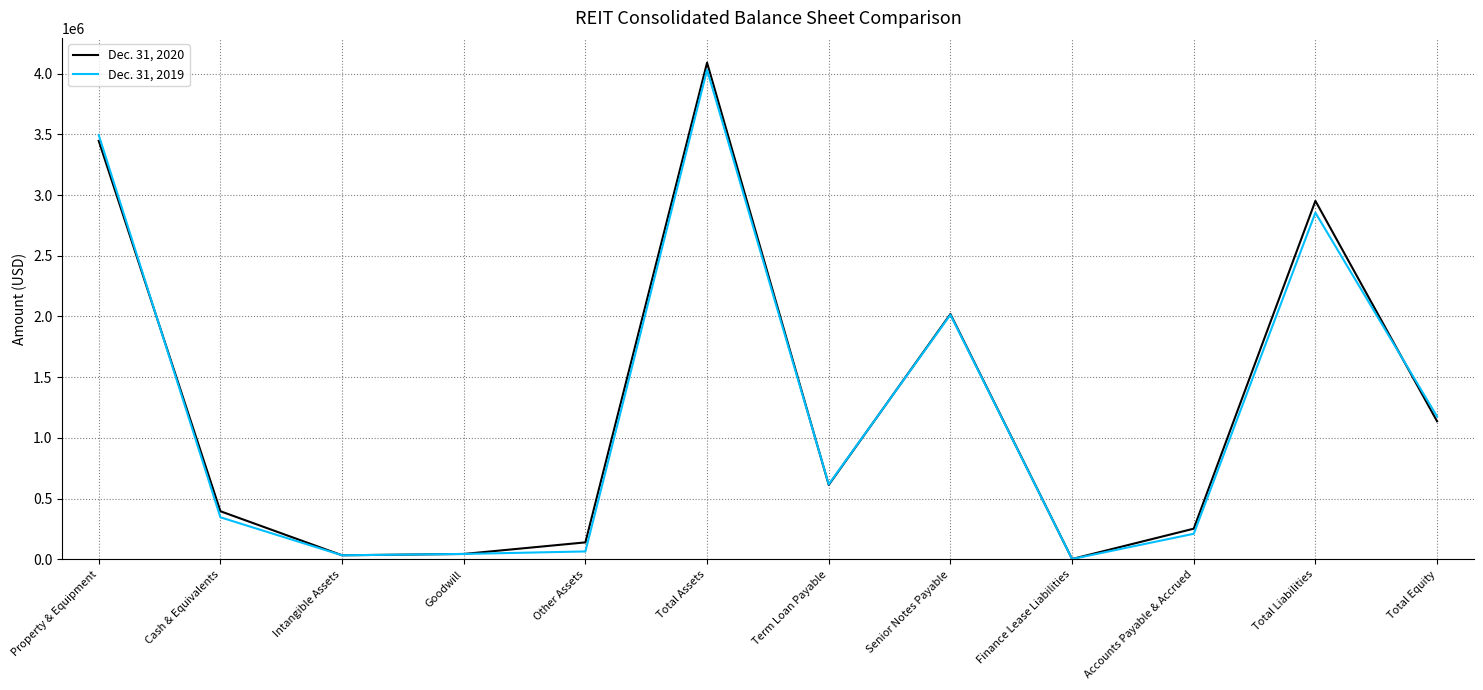

What are all the series names shown in the legend?

Dec. 31, 2020, Dec. 31, 2019